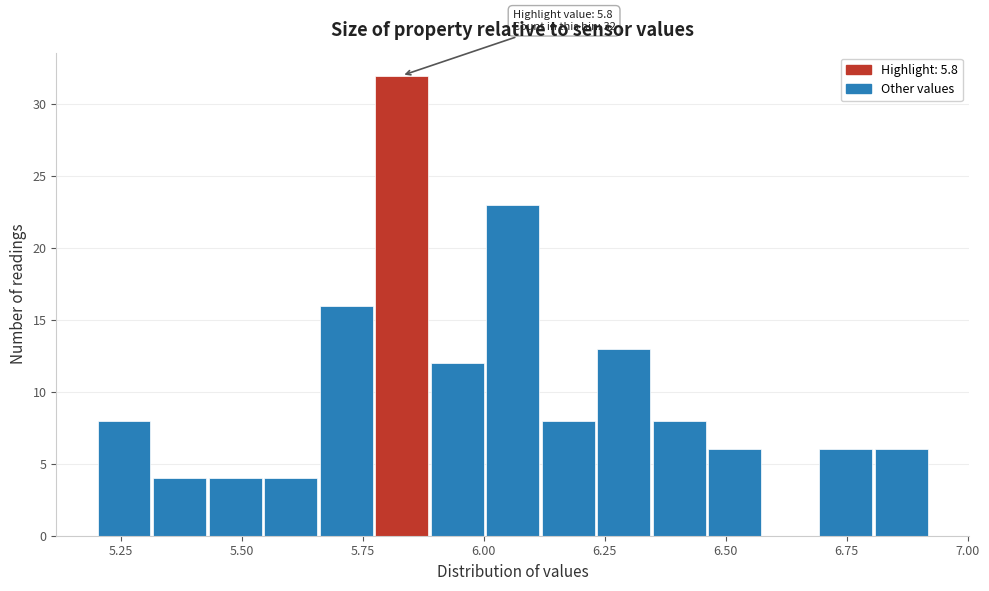

Read against the x-axis, roughly where is the centre of the tallest bar?

5.85